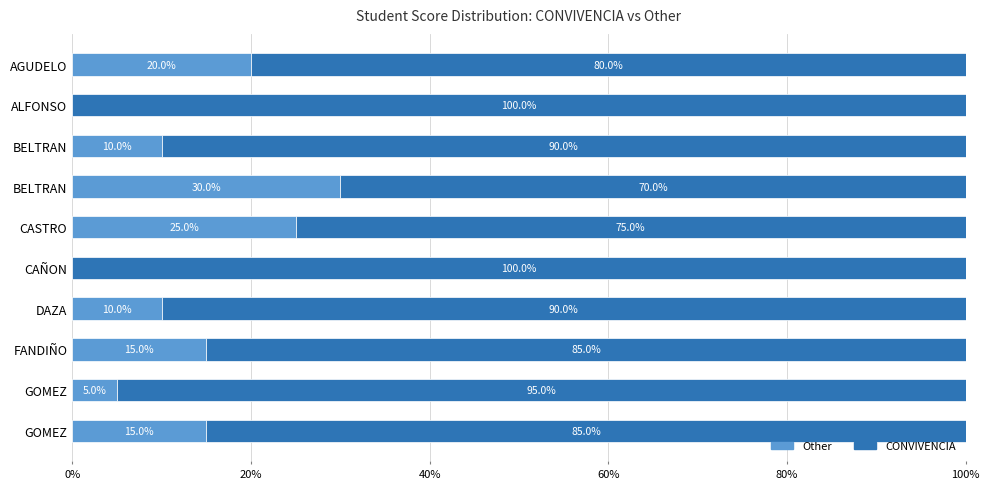

Which series has the largest range (max minus min)?

Other